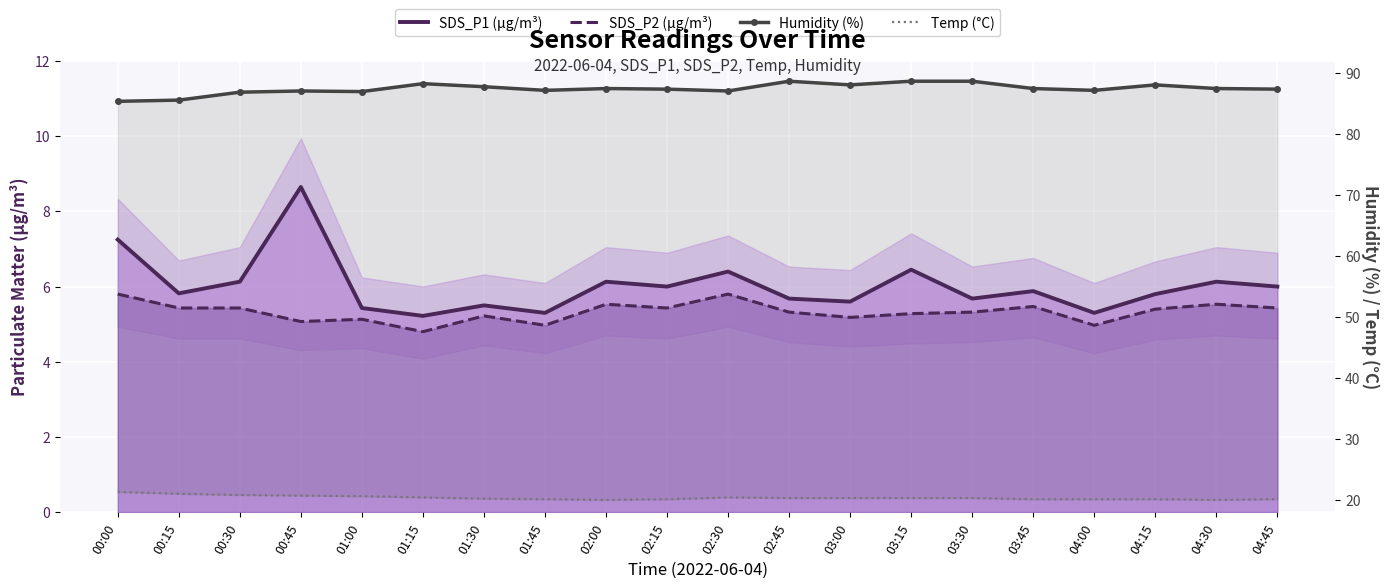

How many lines are shown in the chart?

4